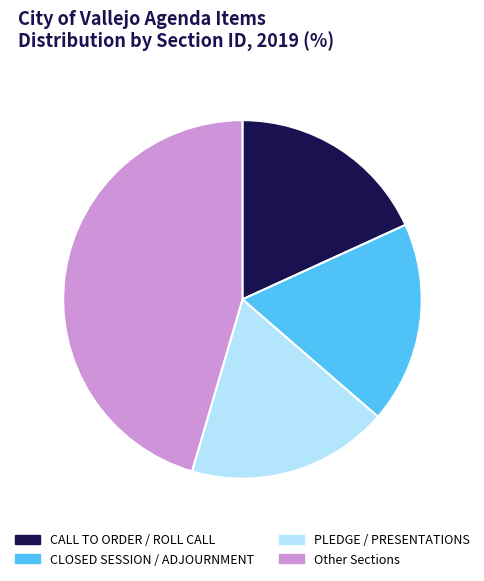

Do PLEDGE / PRESENTATIONS and CLOSED SESSION / ADJOURNMENT together represent more than half of the pie?

No